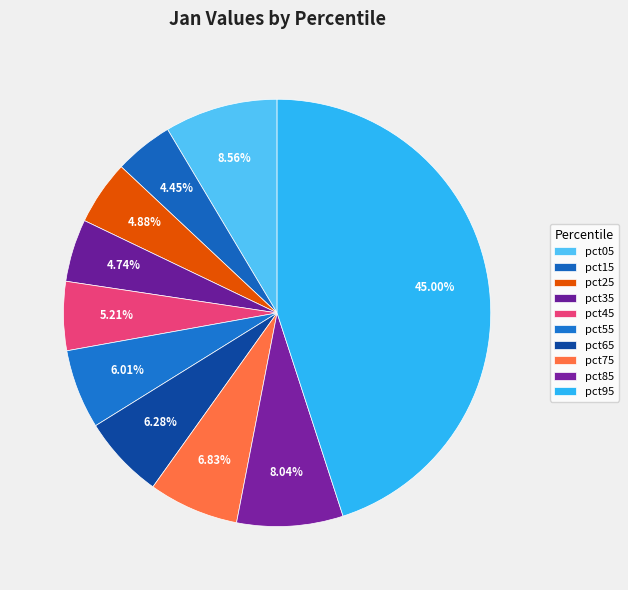

How many segments does this pie chart have?

10